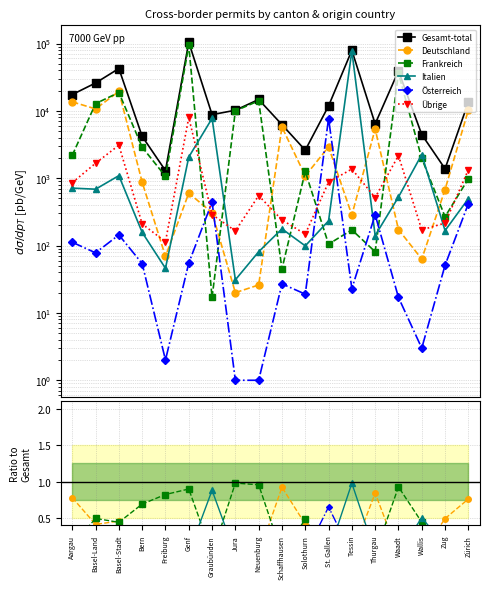

The value of Österreich at Zug is 0.0. True or false?

False